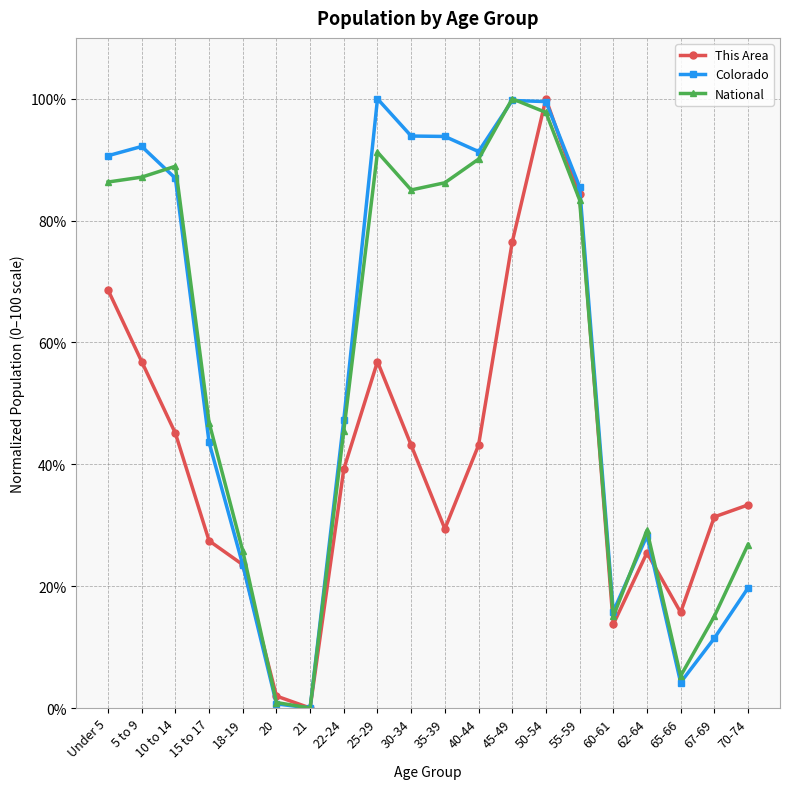

True or false: National has more than 1 interior local peaks.

True